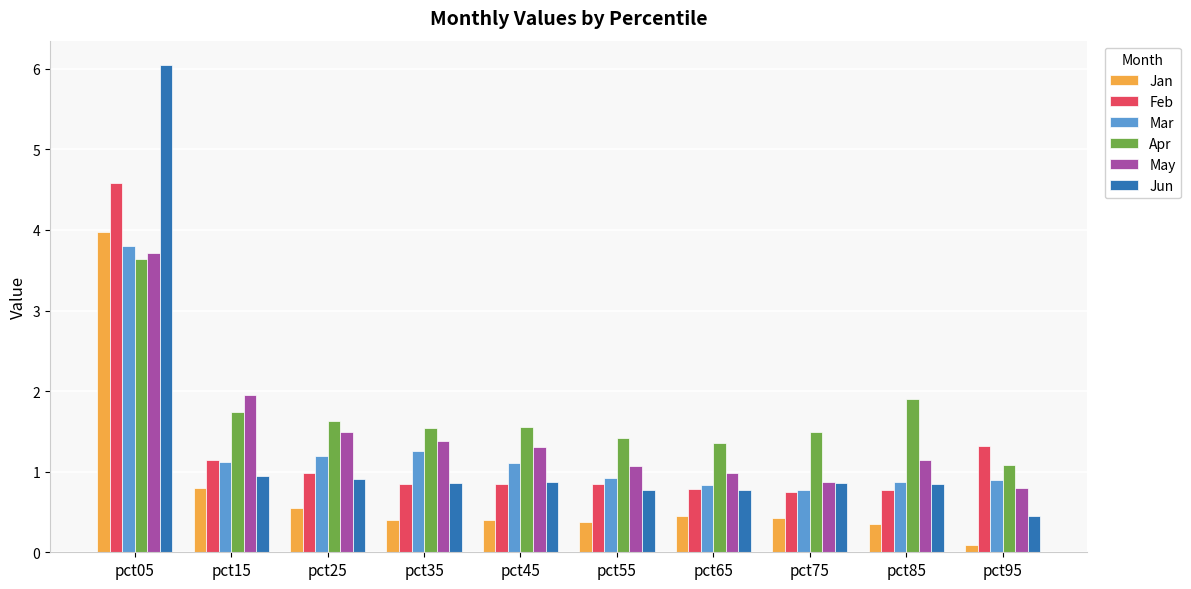

Is it true that Jun equals 0.4 at pct95?

True